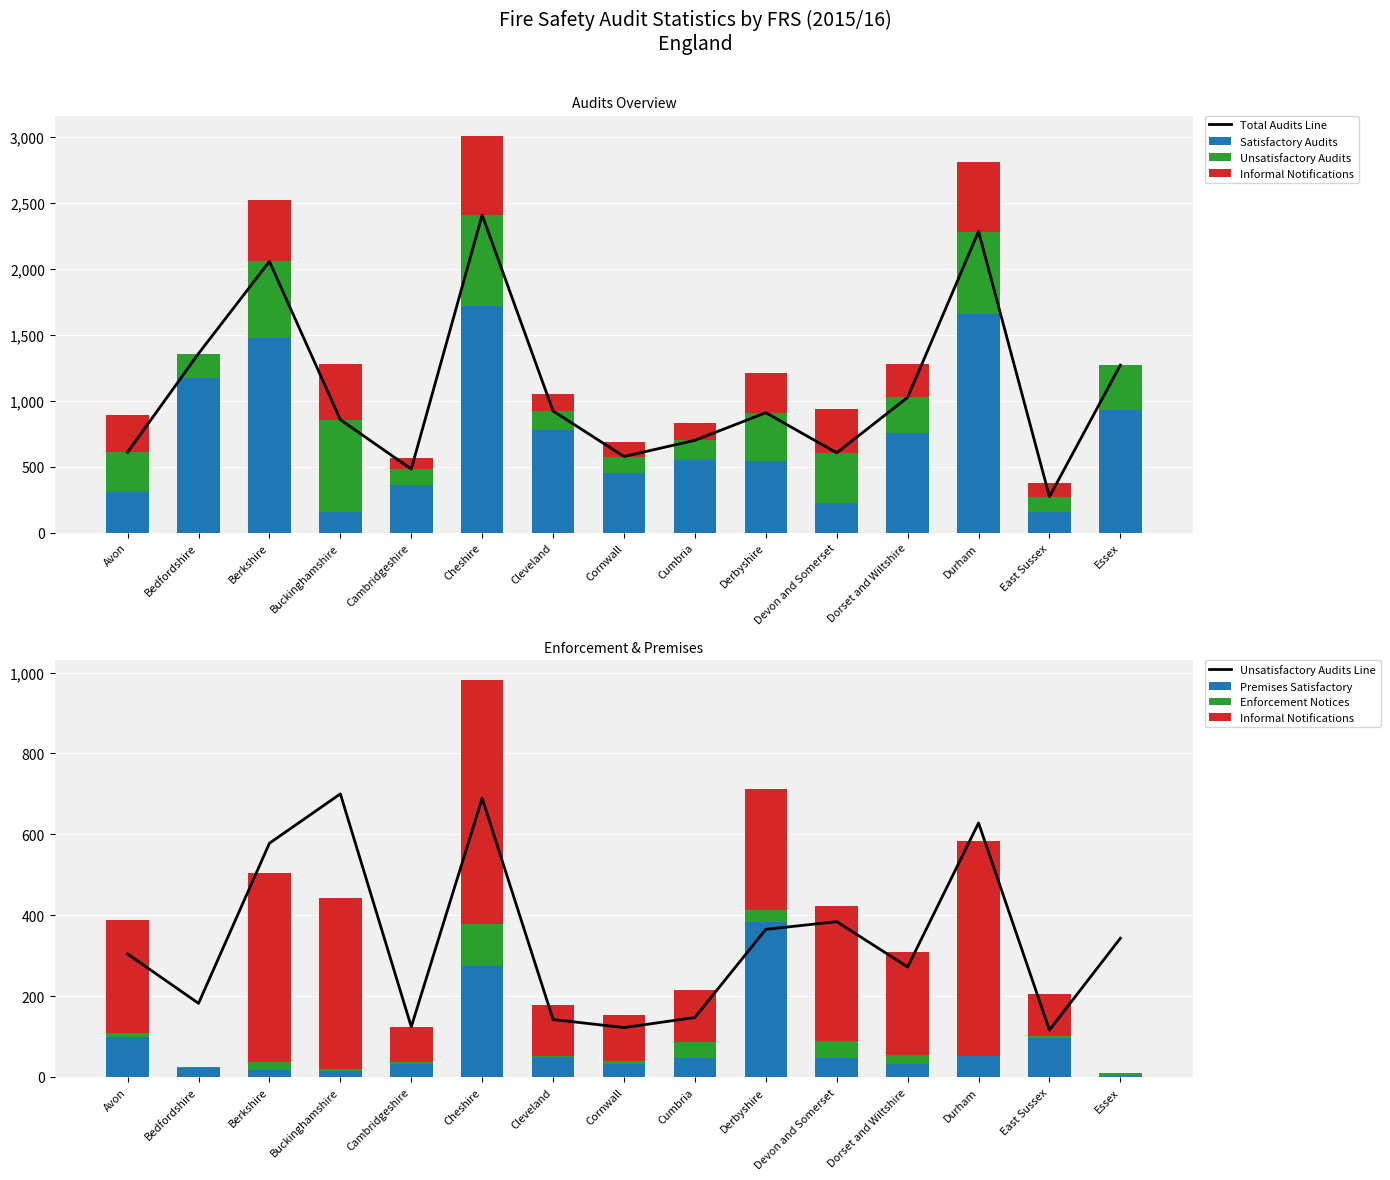

Where does the Informal notifications series first go above 255?

Avon